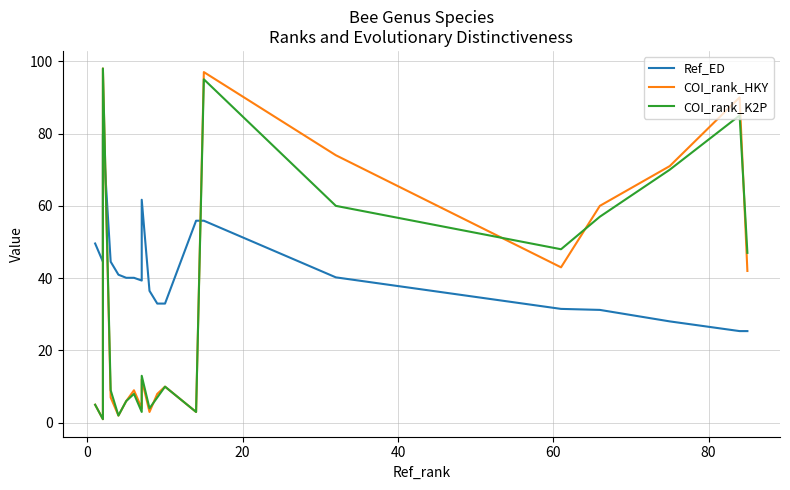

The value of Ref_ED at 18 is 42.4. True or false?

False